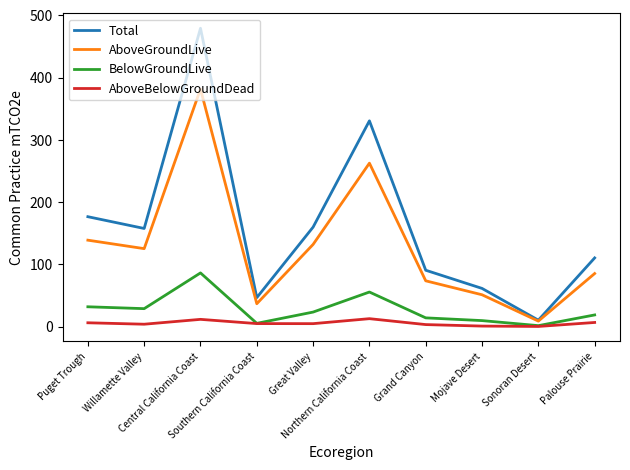

At which label does AboveGroundLive reach its peak?

Central California Coast